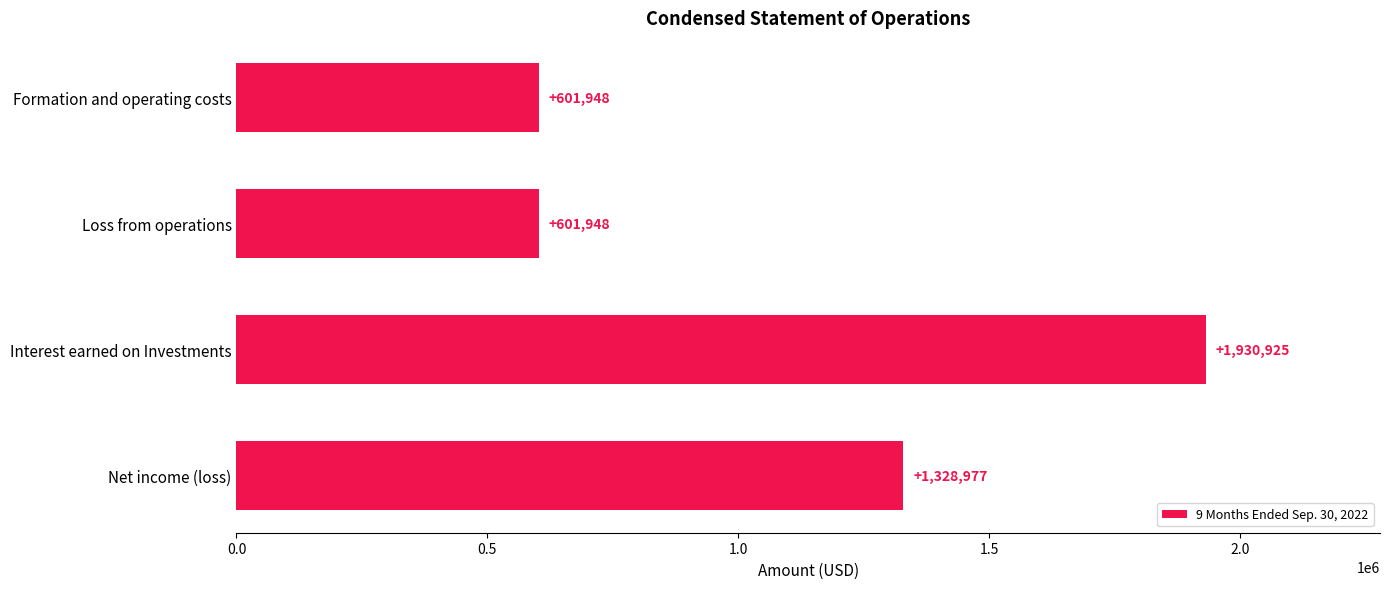

What is the label of the 2nd bar from the bottom?

Interest earned on Investments